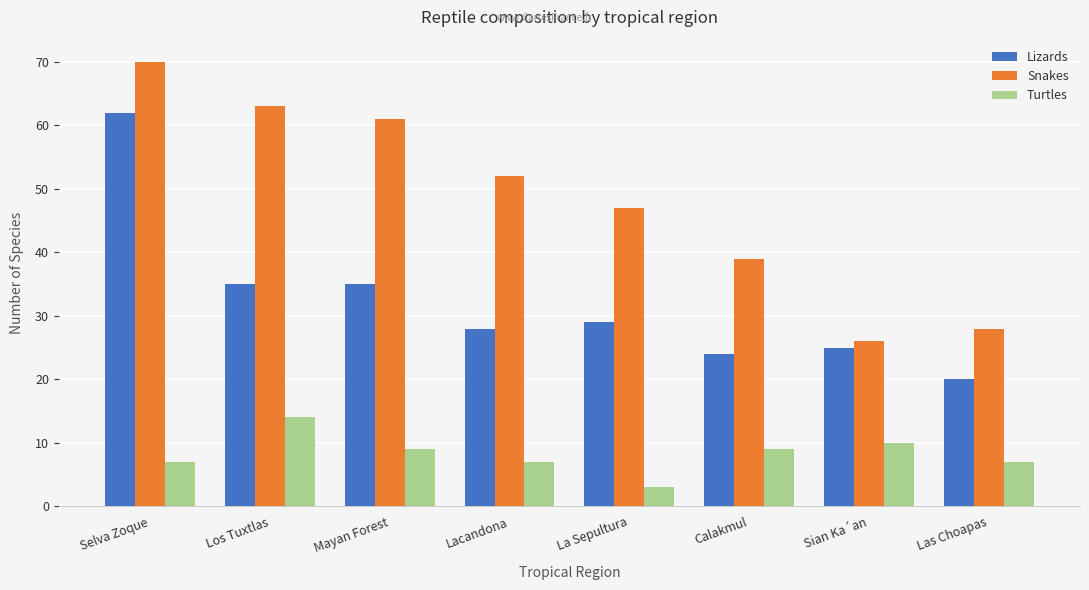

Reading left to right, what are all the values shown in this chart?

Lizards: Selva Zoque=62	Los Tuxtlas=35	Mayan Forest=35	Lacandona=28	La Sepultura=29	Calakmul=24	Sian Ka´an=25	Las Choapas=20
Snakes: Selva Zoque=70	Los Tuxtlas=63	Mayan Forest=61	Lacandona=52	La Sepultura=47	Calakmul=39	Sian Ka´an=26	Las Choapas=28
Turtles: Selva Zoque=7	Los Tuxtlas=14	Mayan Forest=9	Lacandona=7	La Sepultura=3	Calakmul=9	Sian Ka´an=10	Las Choapas=7